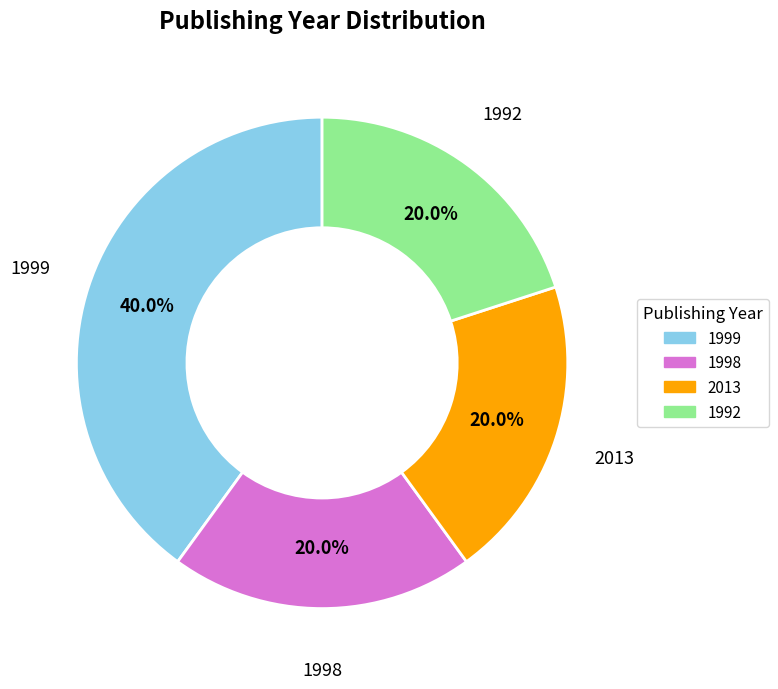

Is there a majority slice in this chart?

No